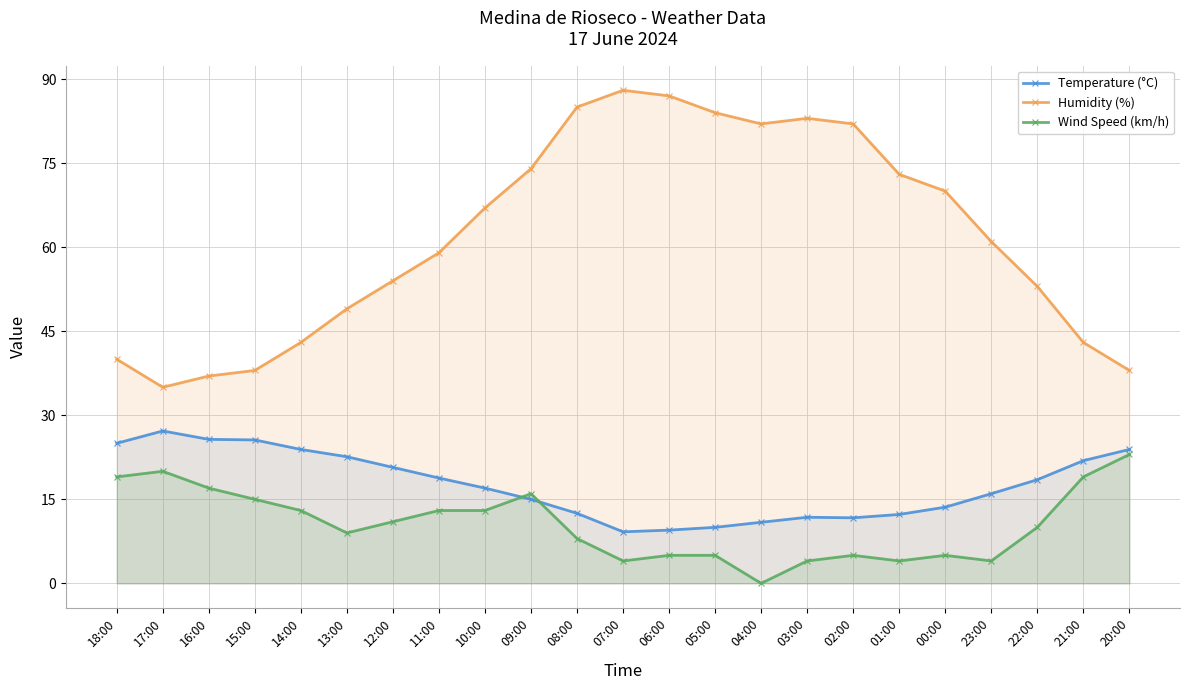

Where do Temperature (°C) and Wind Speed (km/h) first cross each other?

10:00 and 09:00